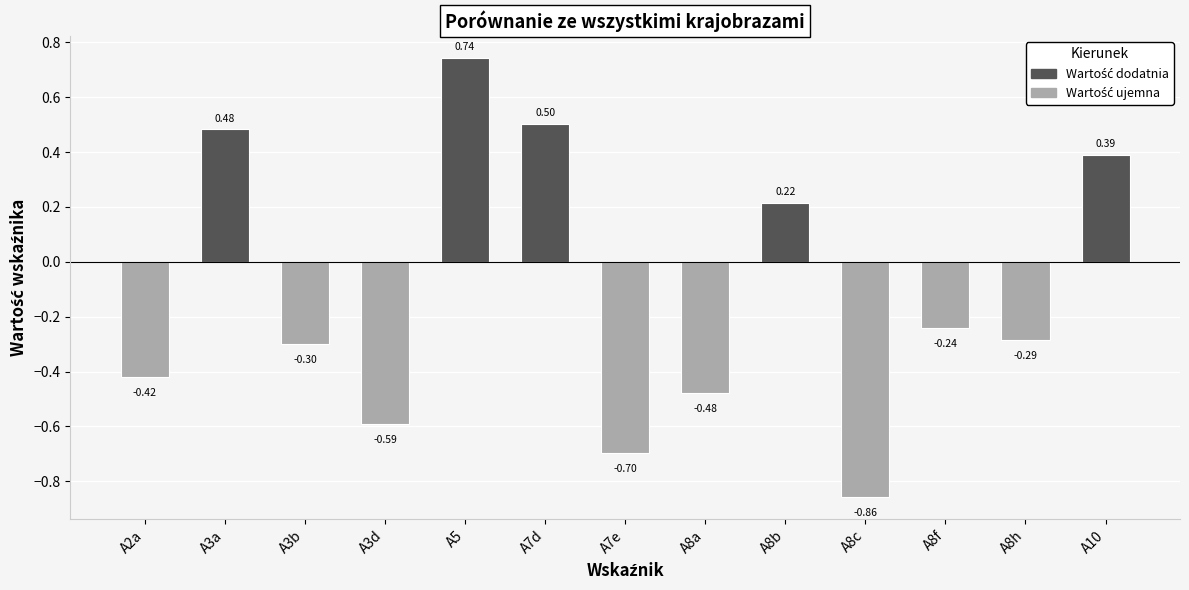

How many data points are above 0?

5